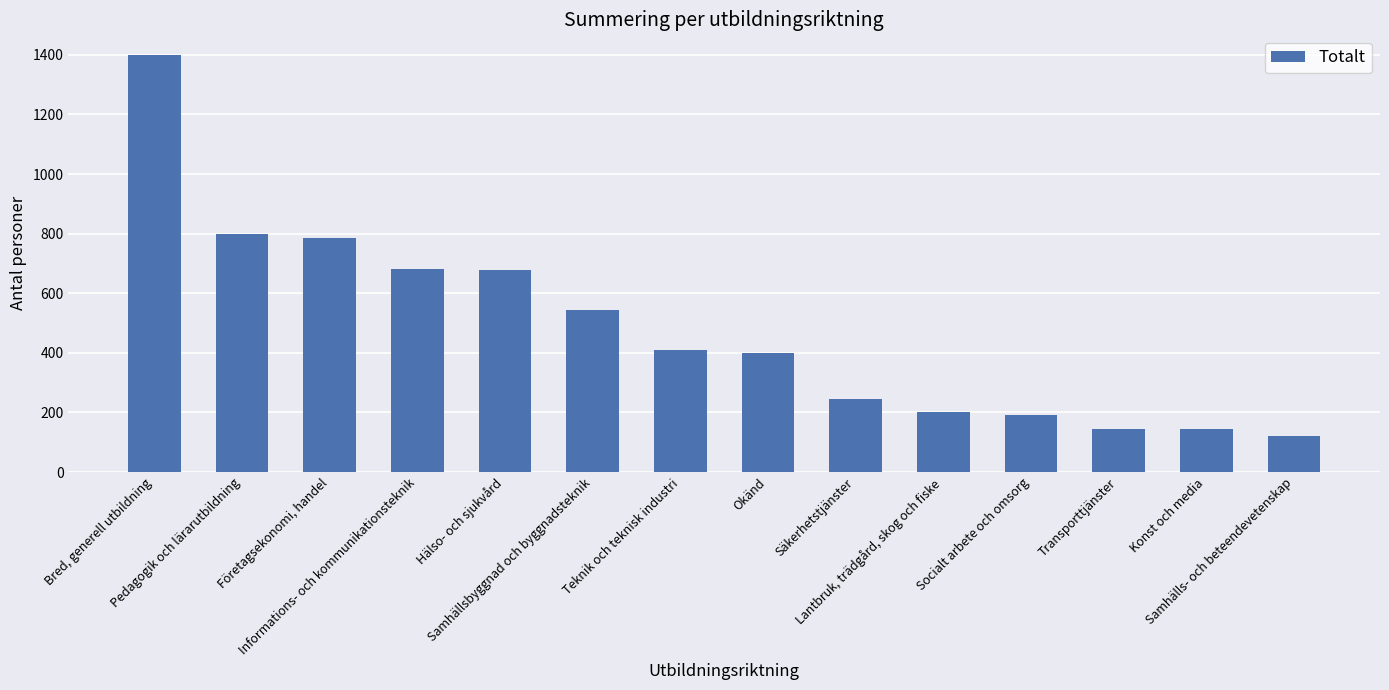

What is the value of the 6th bar from the left?

543